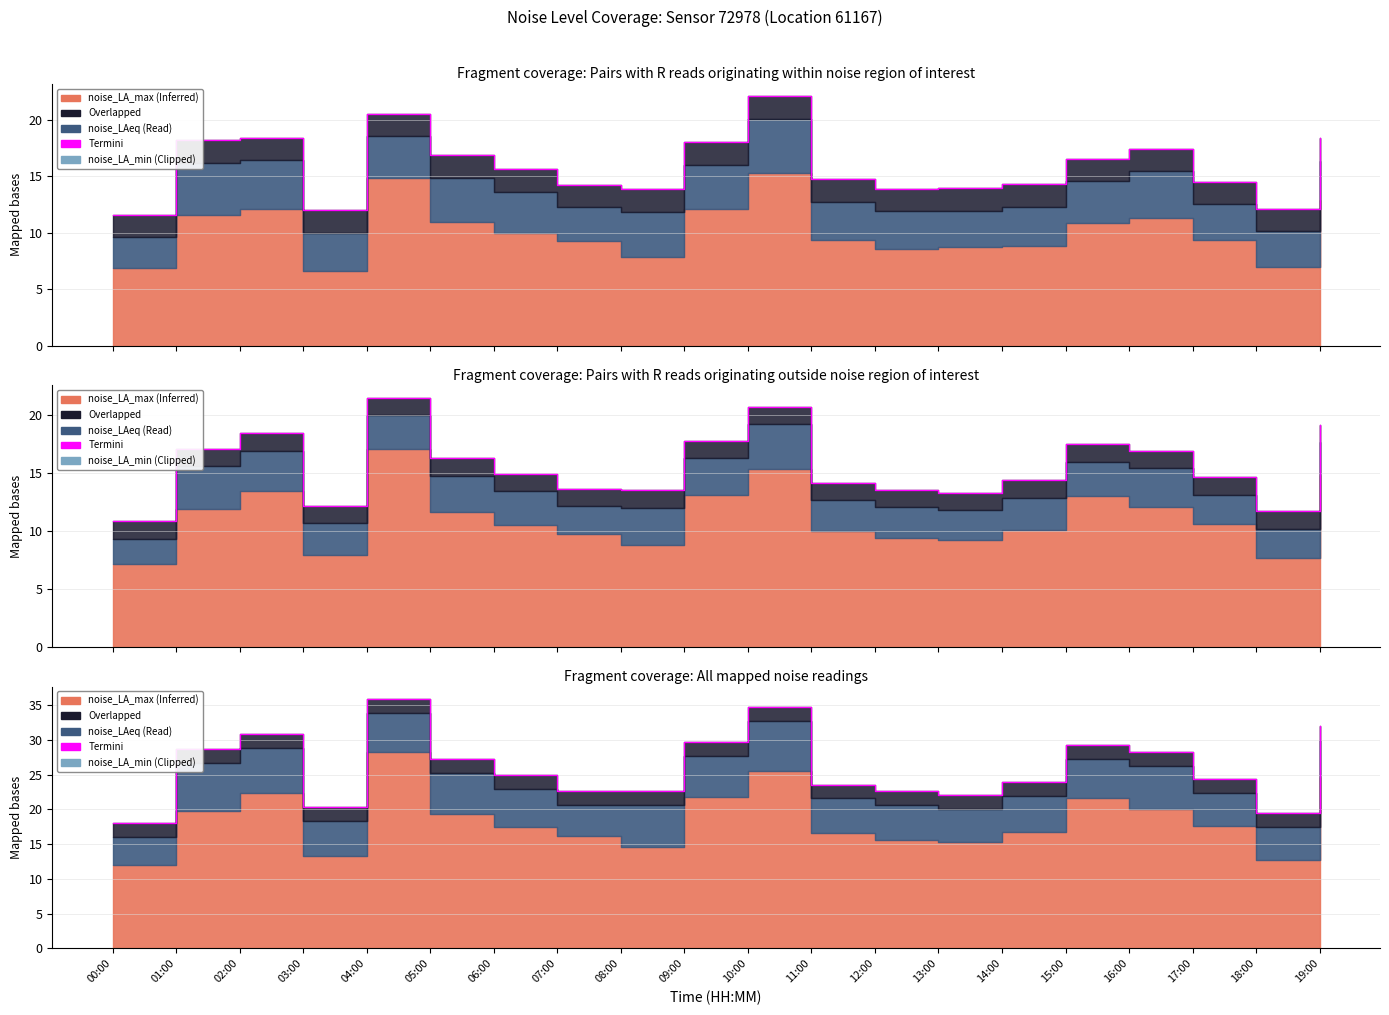

The value at 14:00 is 24.0. True or false?

True